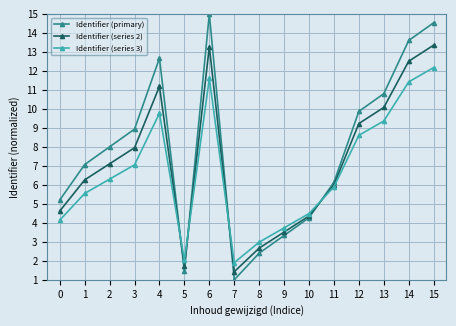

Rank the series by their average value, from highest to lowest.

Identifier (primary), Identifier (series 2), Identifier (series 3)